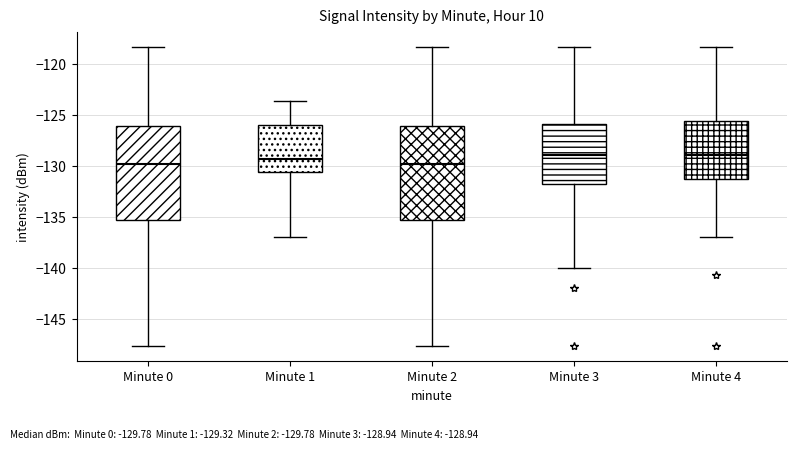

Reading left to right, read every box against the y-axis: the position of its median line, the range the box covers, and the ends of its whiskers. The values are not printed on the chart, so give them approximately, as read against the axis.

Minute 0: median -130.0, box -135.5 to -126.0, whiskers -147.5 to -118.5
Minute 1: median -129.5, box -130.5 to -126.0, whiskers -137.0 to -123.5
Minute 2: median -130.0, box -135.5 to -126.0, whiskers -147.5 to -118.5
Minute 3: median -129.0, box -131.5 to -126.0, whiskers -140.0 to -118.5
Minute 4: median -129.0, box -131.5 to -125.5, whiskers -137.0 to -118.5